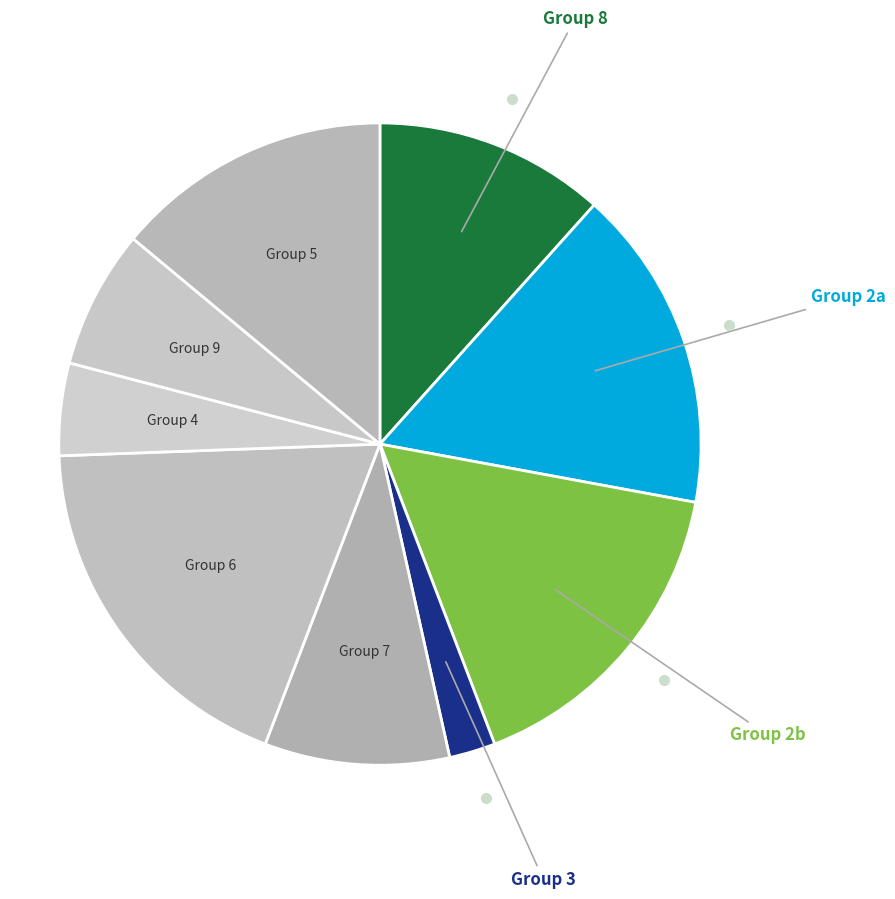

Does Group 9 account for over 50% of the chart?

No